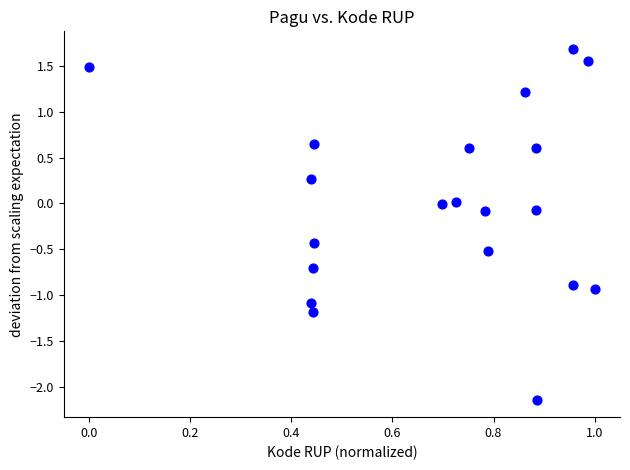

What is the range of Y values (max minus min)?

3.8